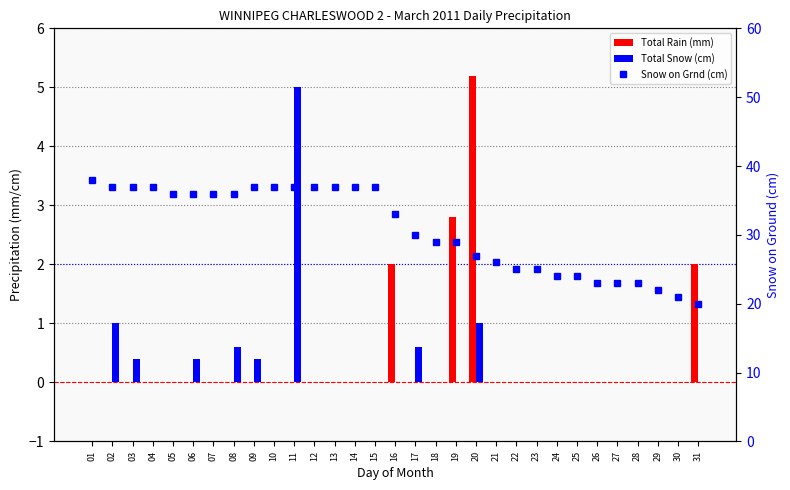

Between 22 and 12, which is larger?

22